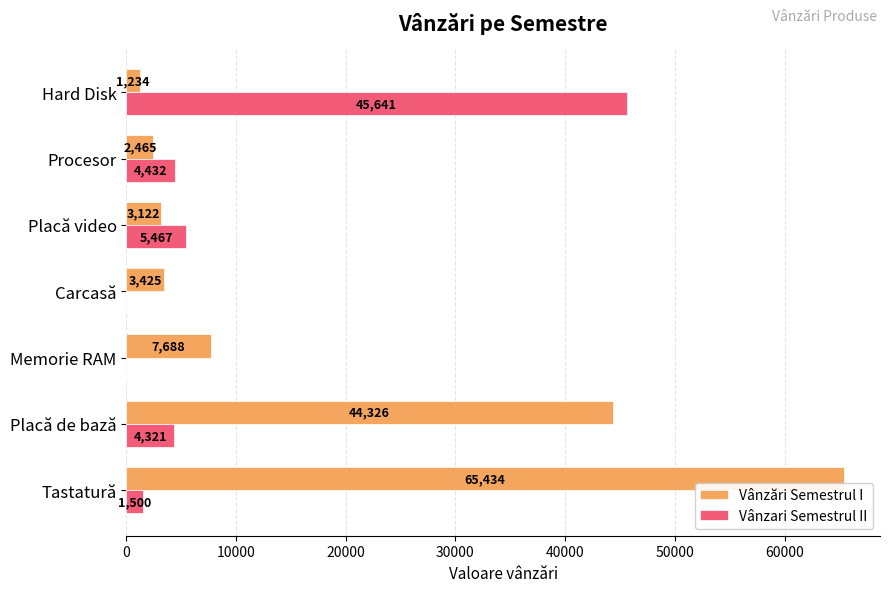

What are all the series names shown in the legend?

Vânzări Semestrul I, Vânzari Semestrul II